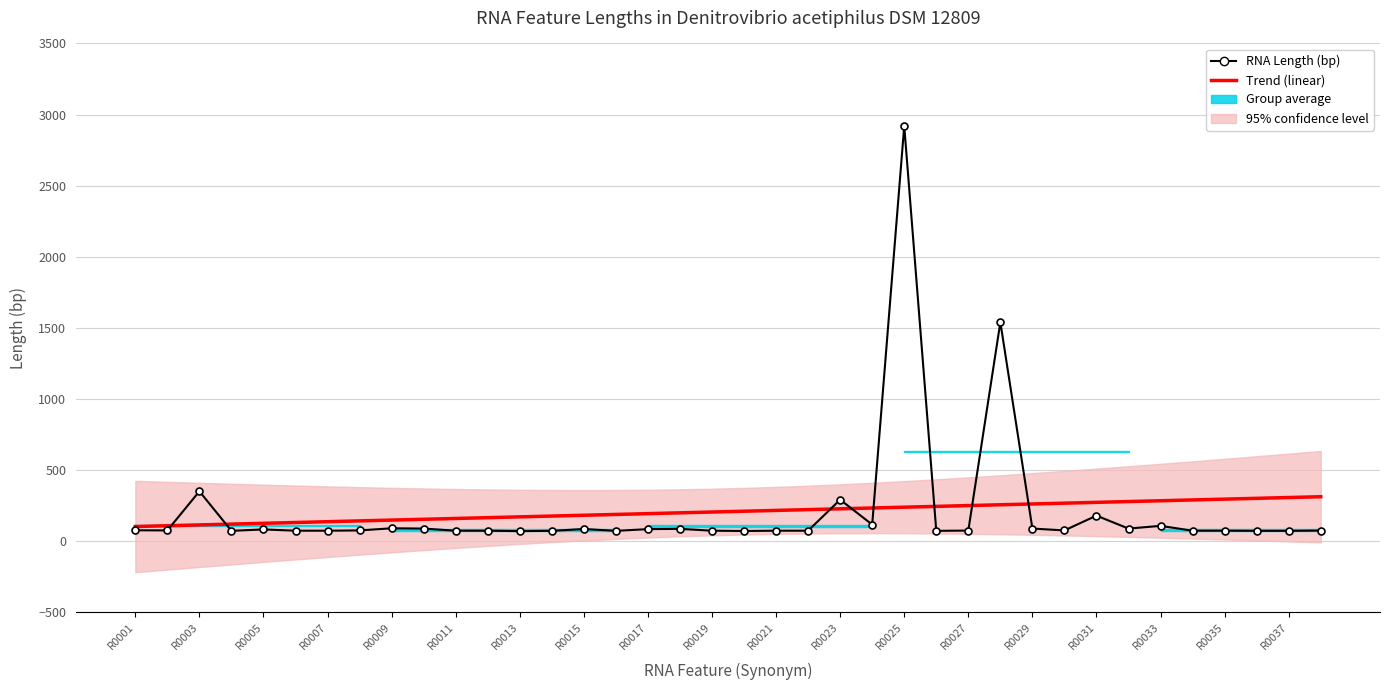

Rank the series by their maximum value, from lowest to highest.

Trend (linear), RNA Length (bp)